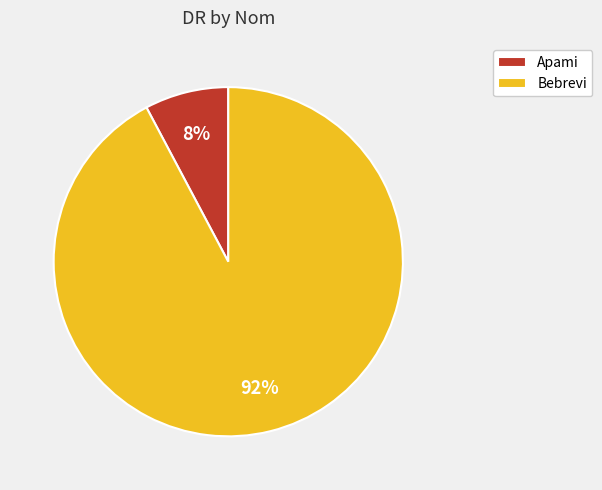

To the nearest percent, what is the difference between the largest and smallest slice percentages?

84%